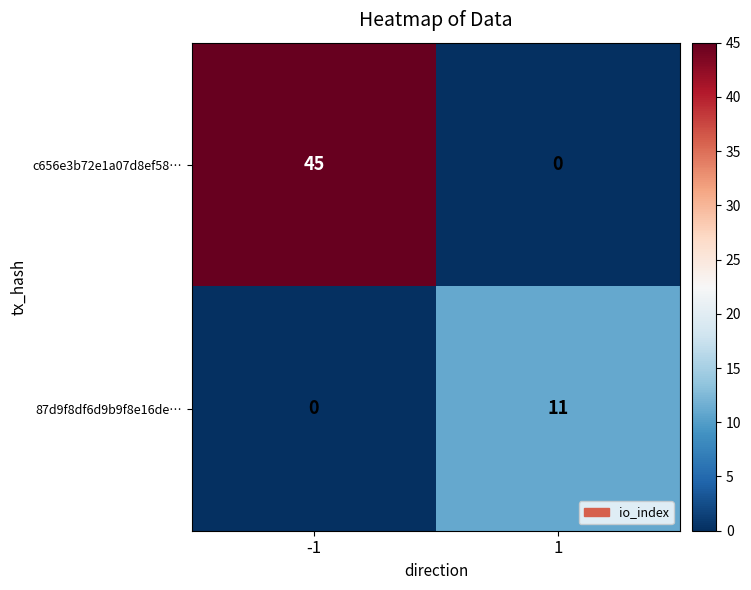

What is the total value across all series at -1?

45